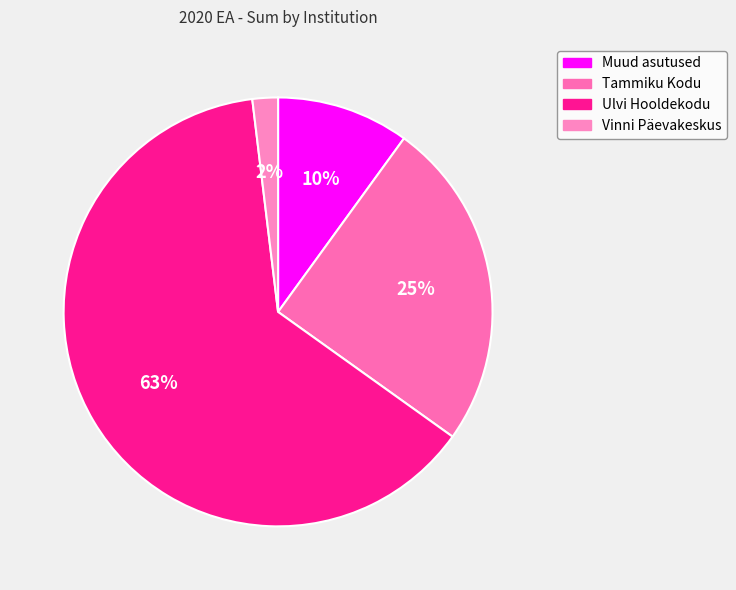

Is there any slice that represents more than half of the pie?

Yes